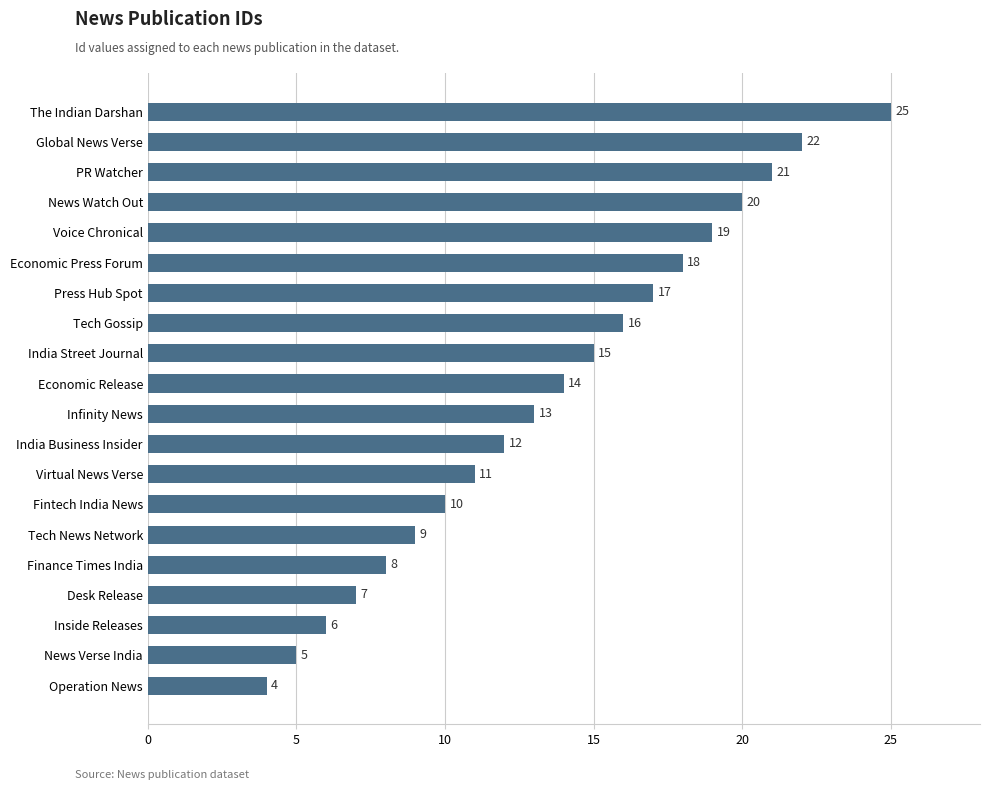

Reading top to bottom, extract all data points from this chart.

The Indian Darshan=25	Global News Verse=22	PR Watcher=21	News Watch Out=20	Voice Chronical=19	Economic Press Forum=18	Press Hub Spot=17	Tech Gossip=16	India Street Journal=15	Economic Release=14	Infinity News=13	India Business Insider=12	Virtual News Verse=11	Fintech India News=10	Tech News Network=9	Finance Times India=8	Desk Release=7	Inside Releases=6	News Verse India=5	Operation News=4